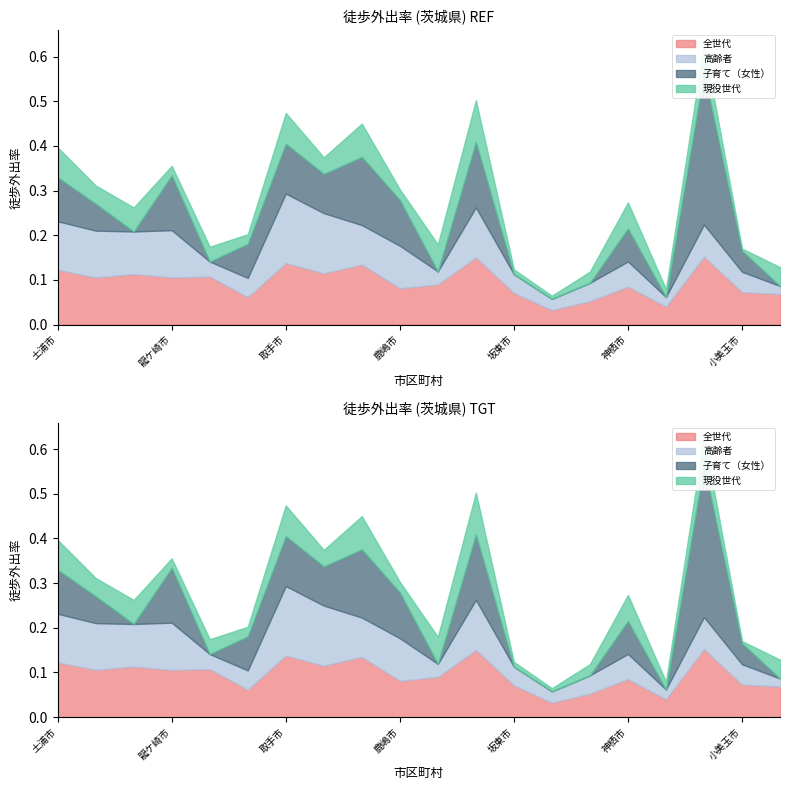

What is the maximum value for 全世代?

0.2